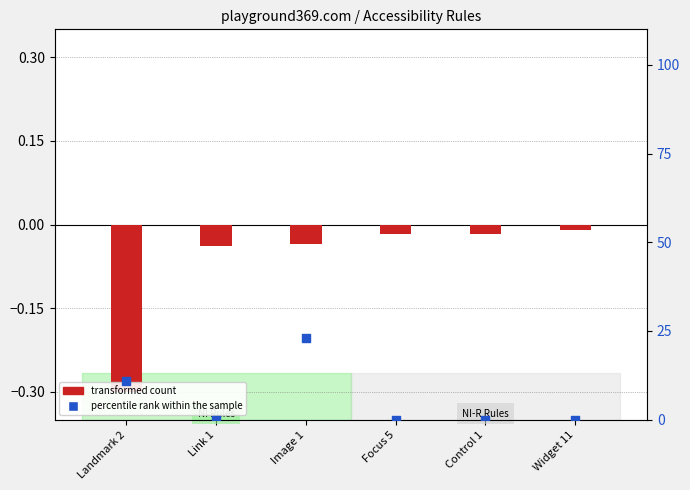

Which series has the largest total across all categories?

percentile rank within the sample